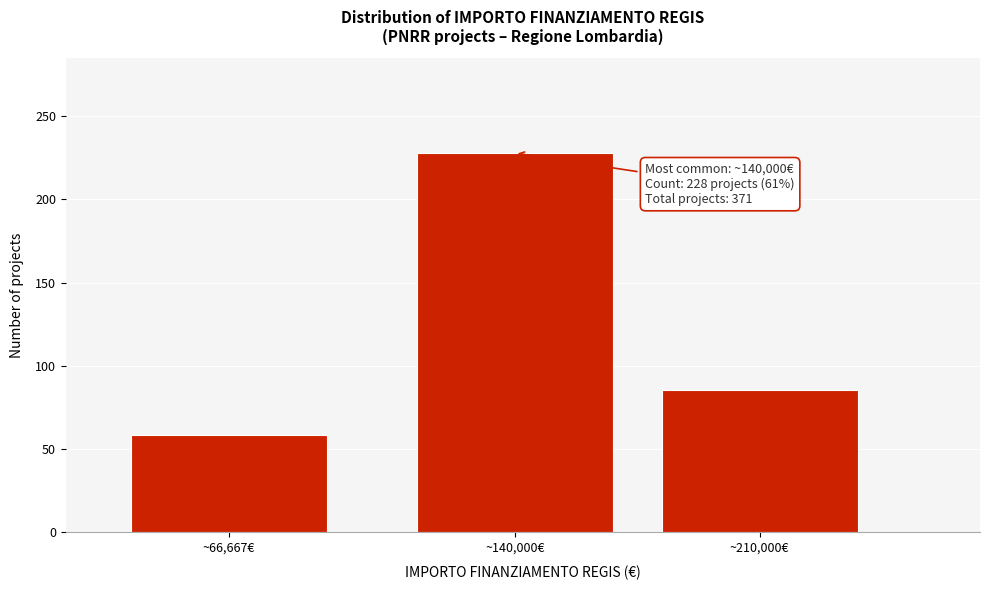

Reading right to left, list all the values displayed in this chart.

85	228	58